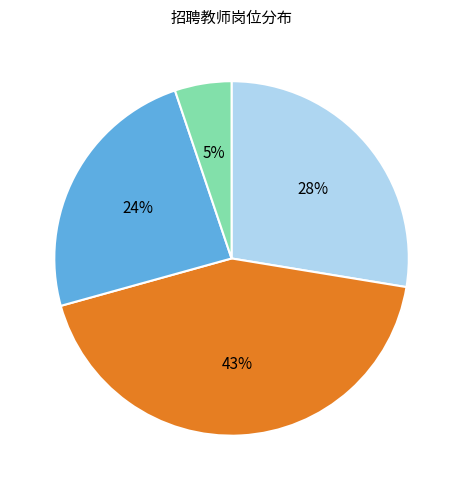

Is there any slice that represents more than half of the pie?

No